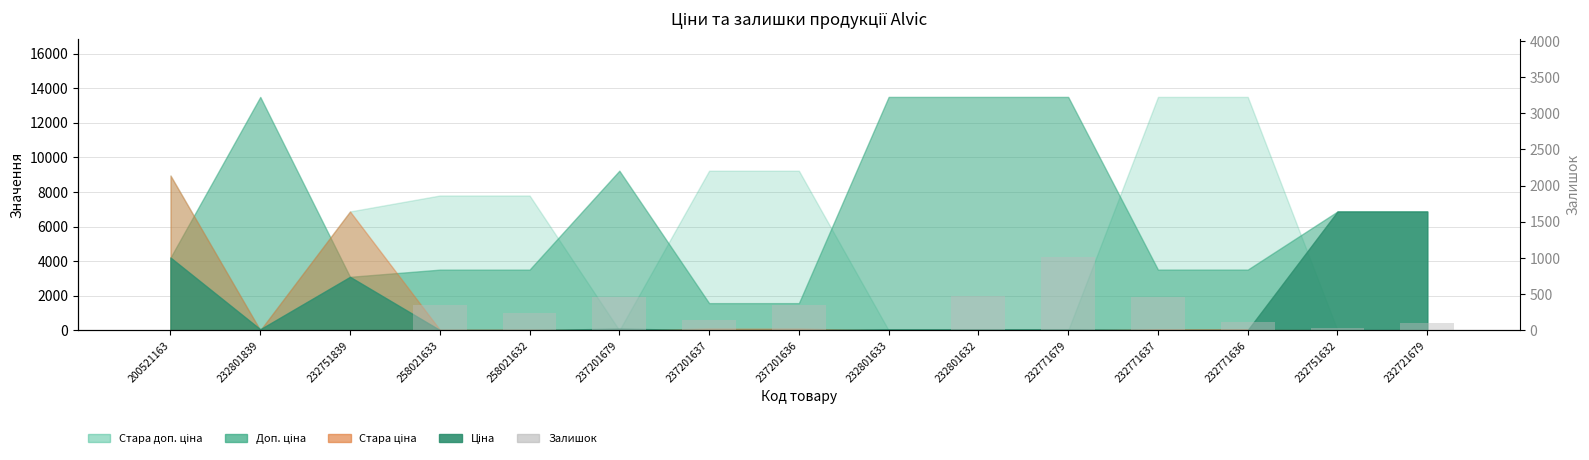

Count the number of categories in the chart.

15